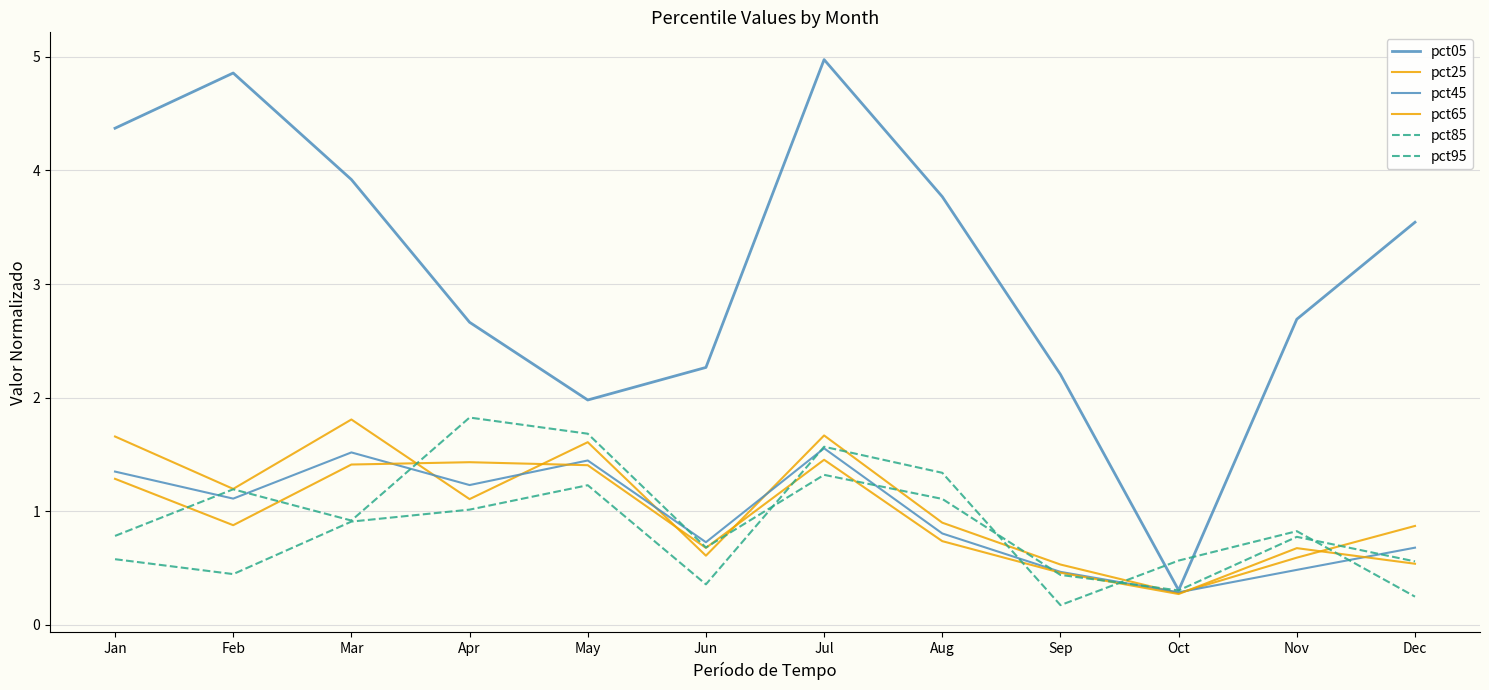

Between Apr and May, which series saw the biggest shift?

pct05